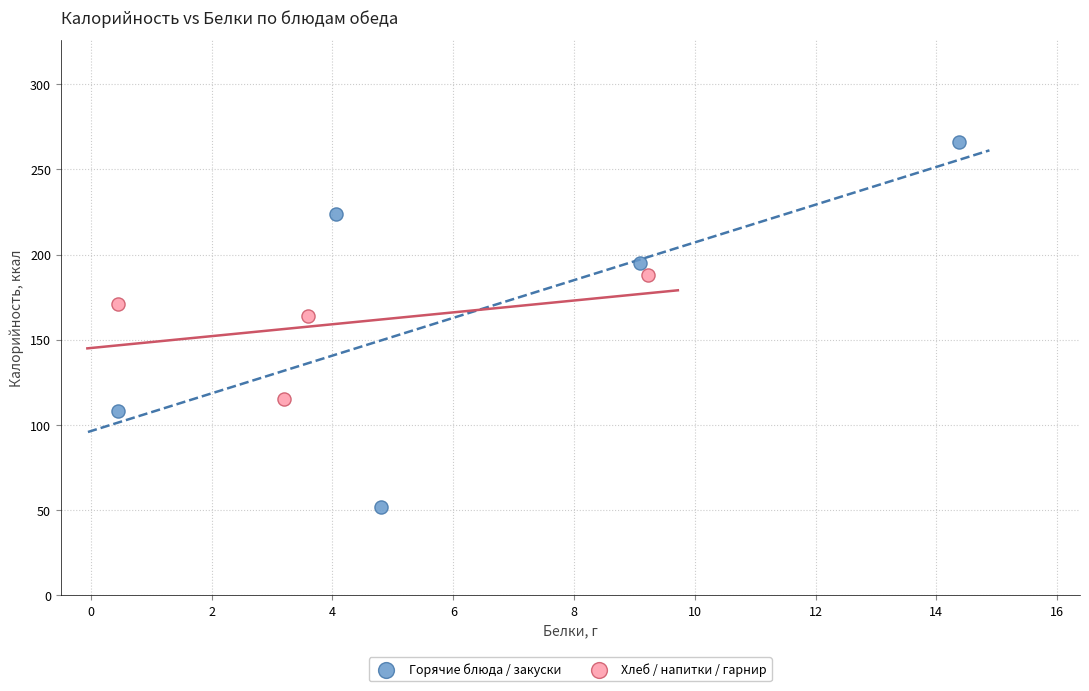

Which series has the largest Y range (max minus min)?

Горячие блюда / закуски